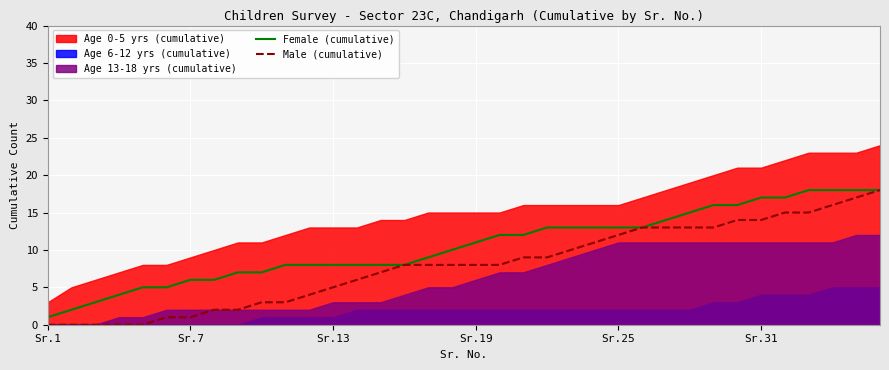

What is the highest value of the Female (cumulative) series?

18